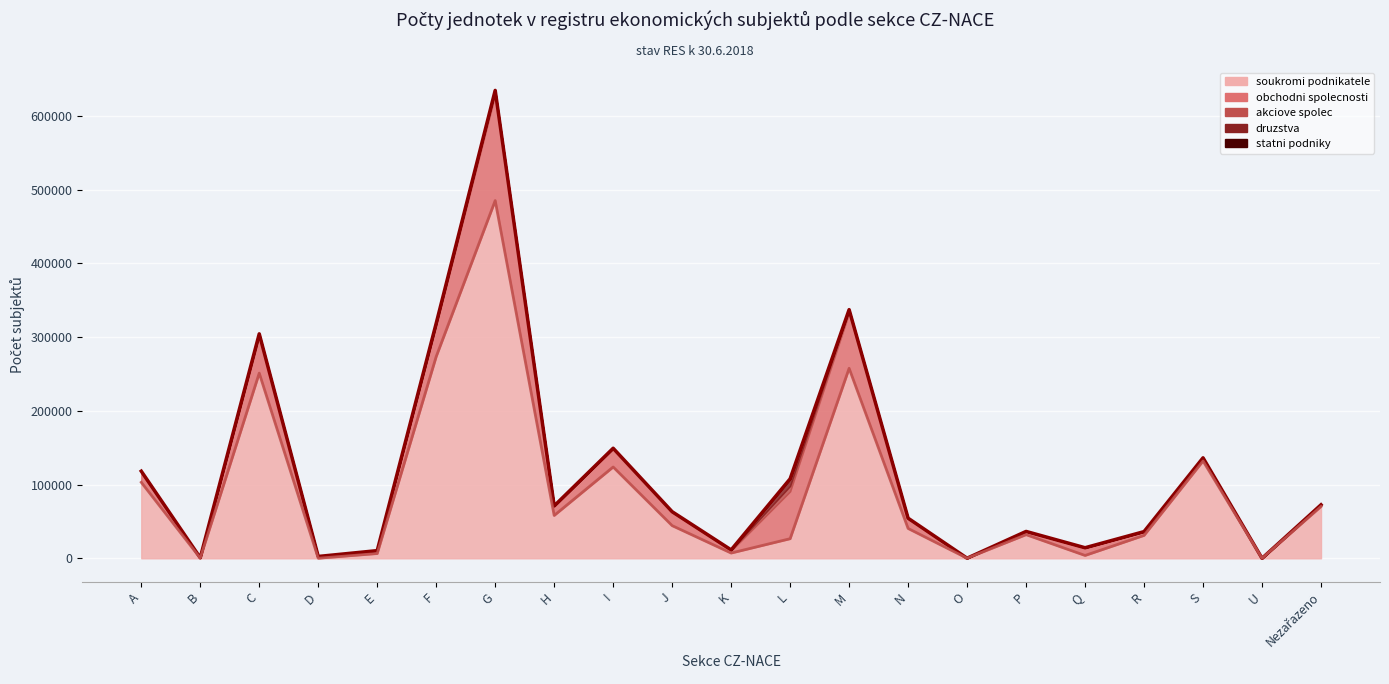

Reading left to right, what are all the values shown in this chart?

celkem (top): A=118207	B=740	C=304526	D=2508	E=10424	F=318829	G=634765	H=71073	I=149308	J=63219	K=11414	L=107840	M=337345	N=54425	O=156	P=36473	Q=14339	R=36223	S=136340	U=0	Nezařazeno=72620
soukromi podnikatele (line): A=103095	B=245	C=251214	D=100	E=6454	F=273668	G=485303	H=58139	I=123881	J=44307	K=7135	L=26600	M=257738	N=40487	O=119	P=32082	Q=3870	R=31084	S=132018	U=0	Nezařazeno=70303